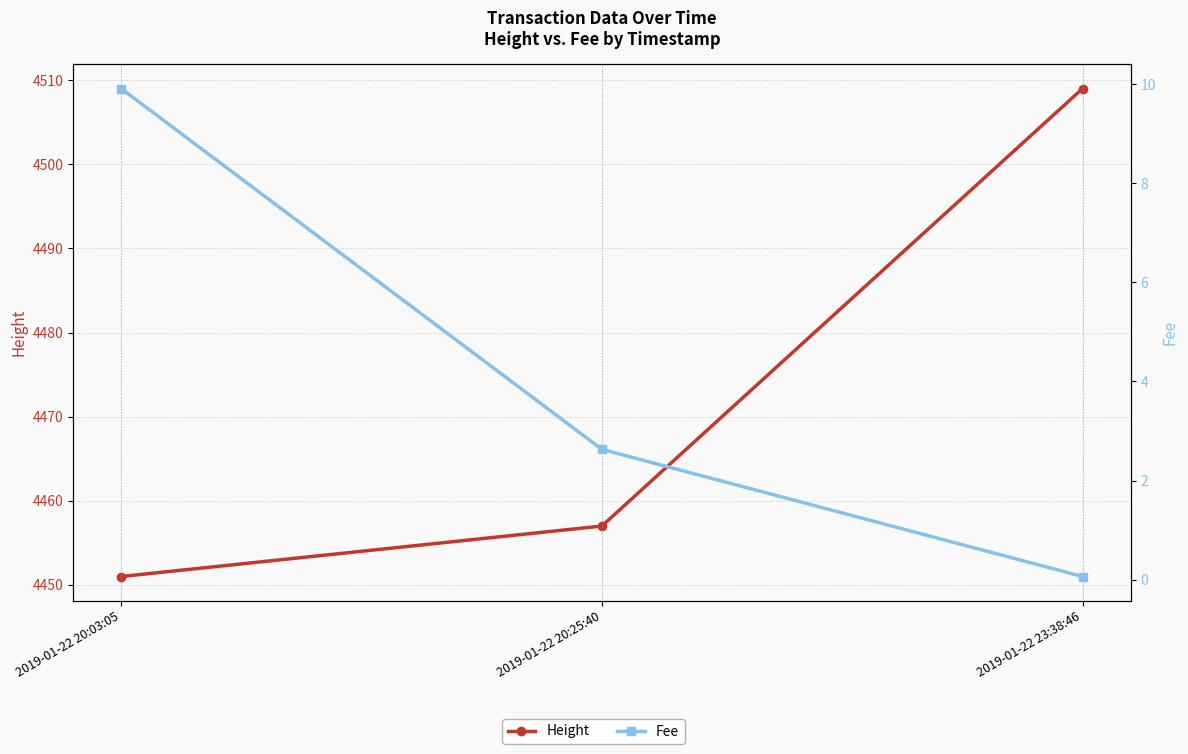

List the series in order of their overall mean, lowest first.

Fee, Height